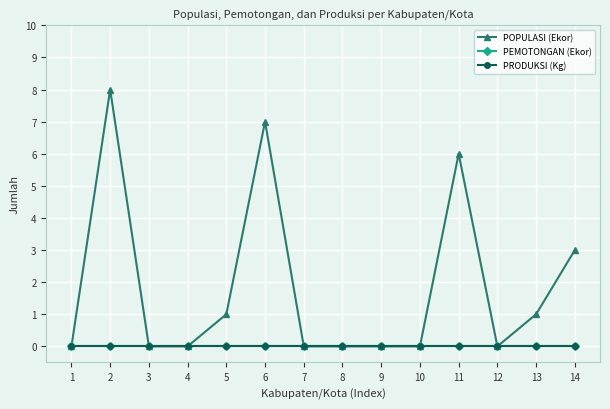

Is this an area chart (filled region under the line)?

No